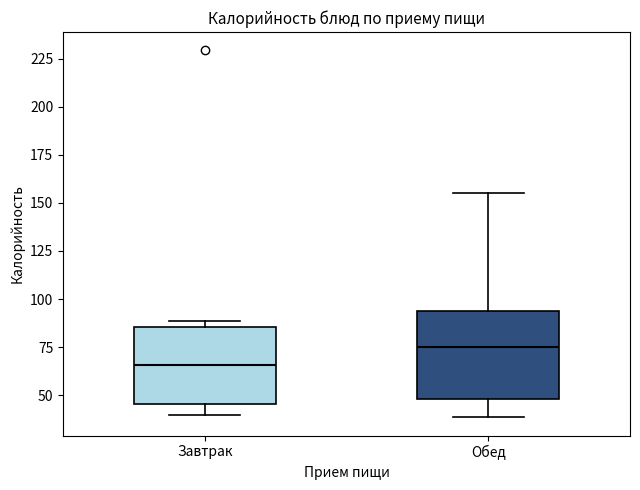

Which box is the tallest, from its lower edge to its upper edge?

Обед